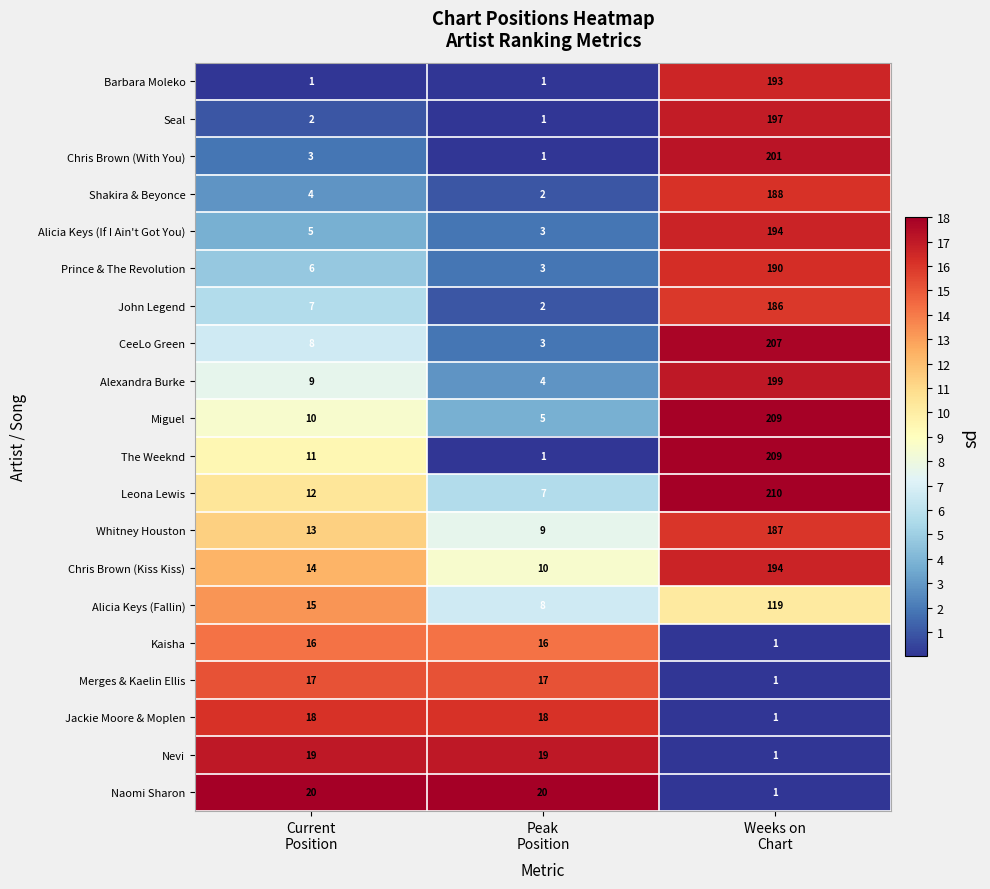

How many data points does each series have?

3